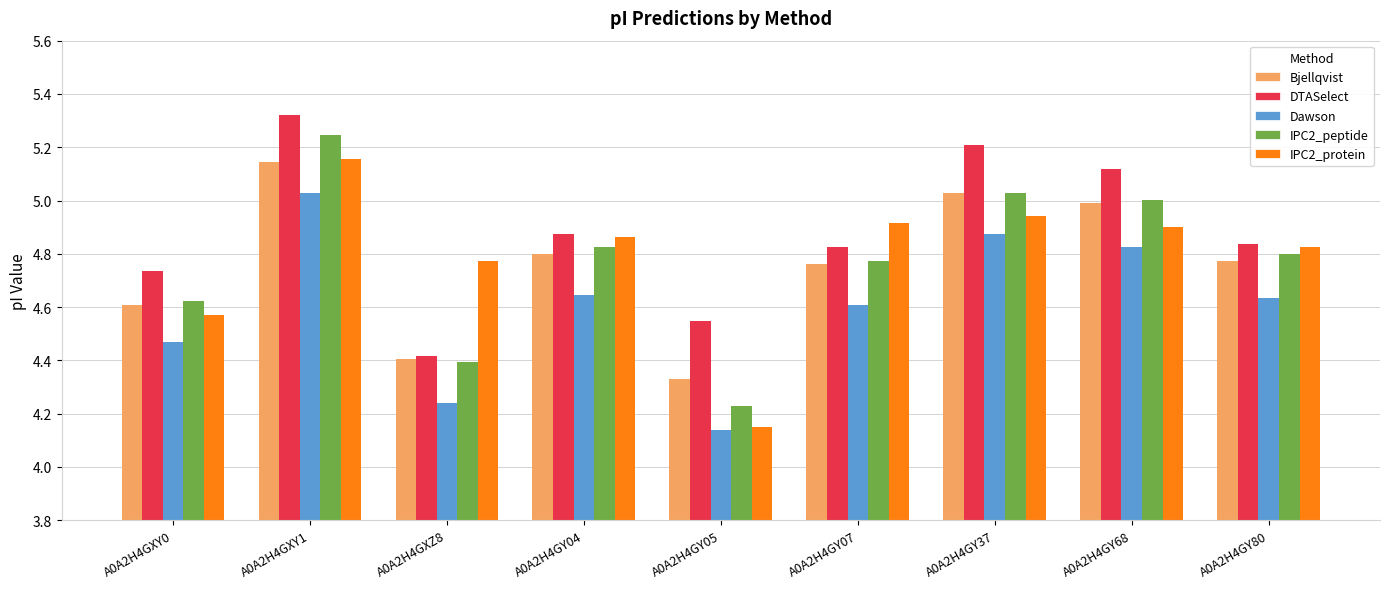

Which category has the lowest value in the Bjellqvist series?

A0A2H4GY05